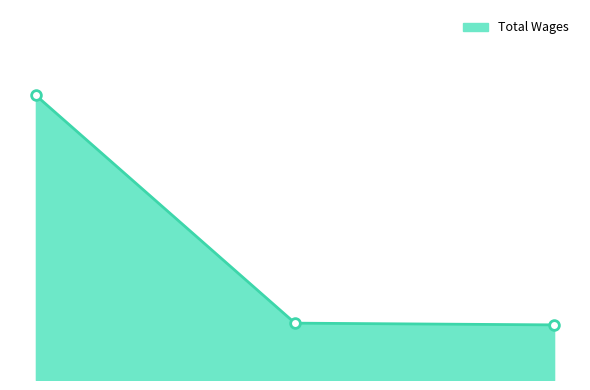

Is this an area chart (filled region under the line)?

Yes